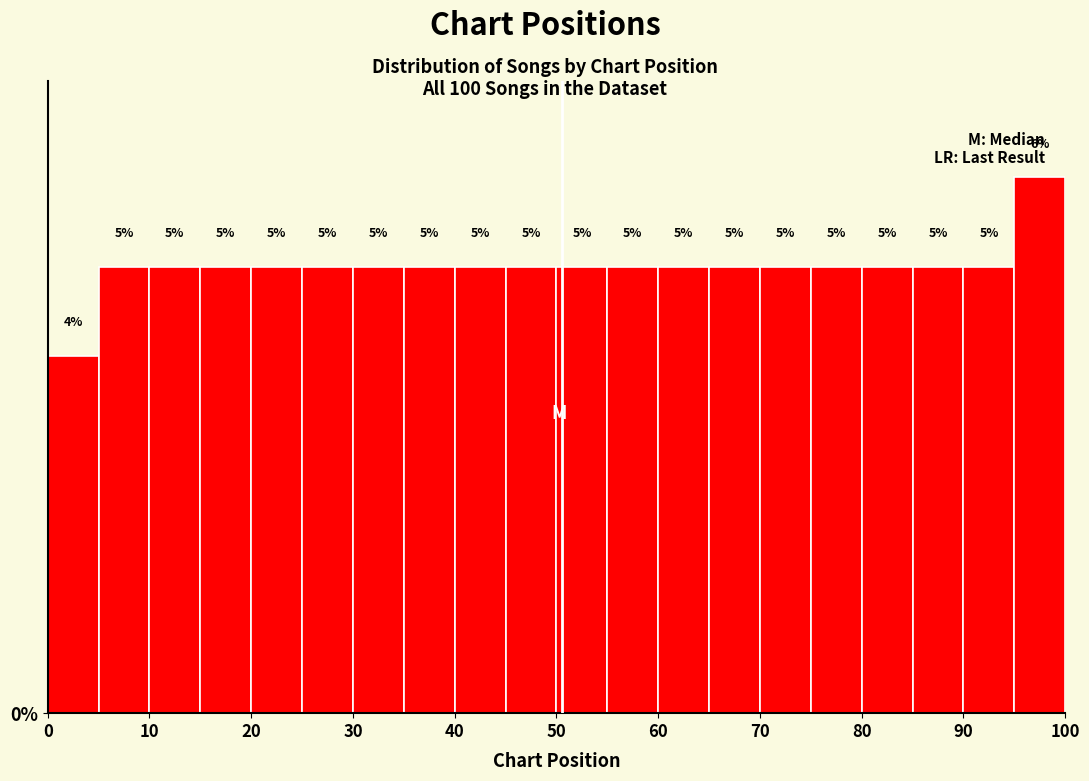

What is the height of the bar covering 65 to 70 on the x-axis?

5